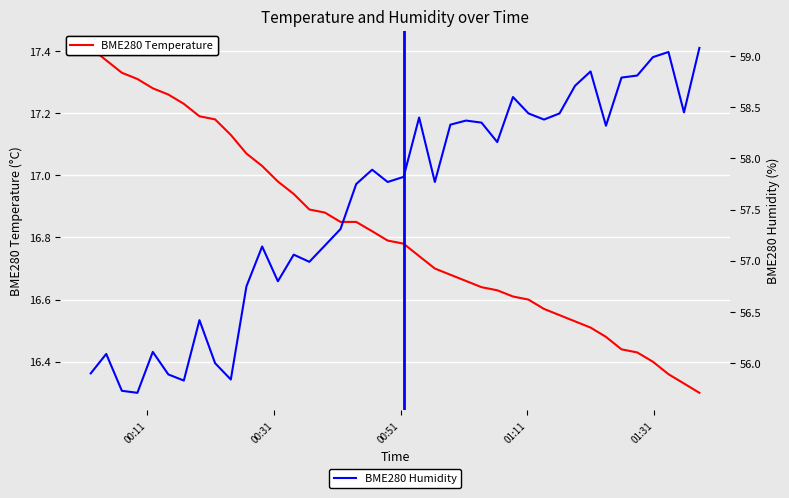

True or false: BME280 Humidity and BME280 Temperature cross at least once.

False